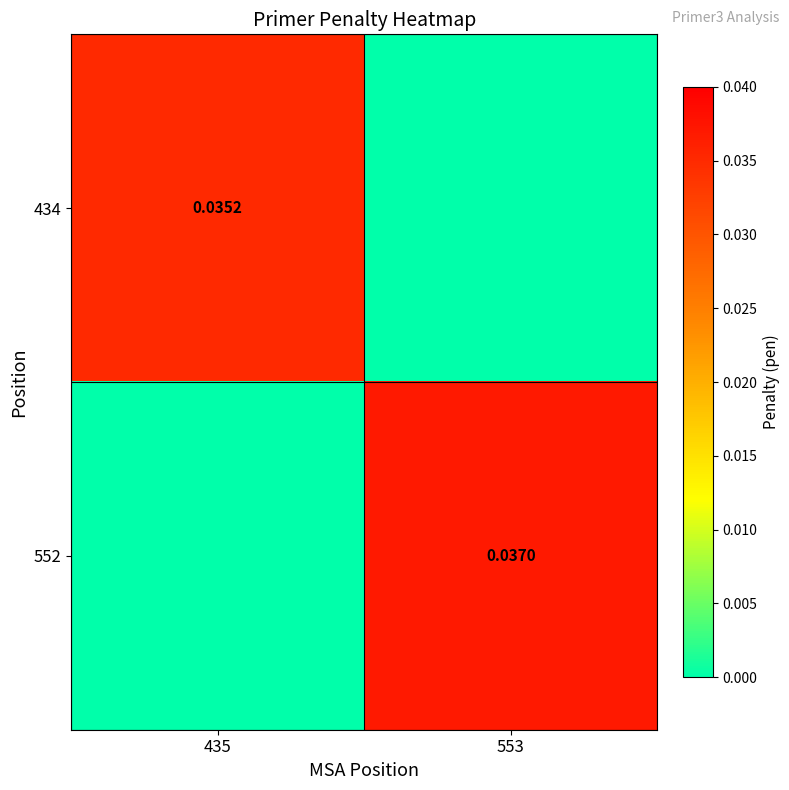

How many data points does each series have?

2